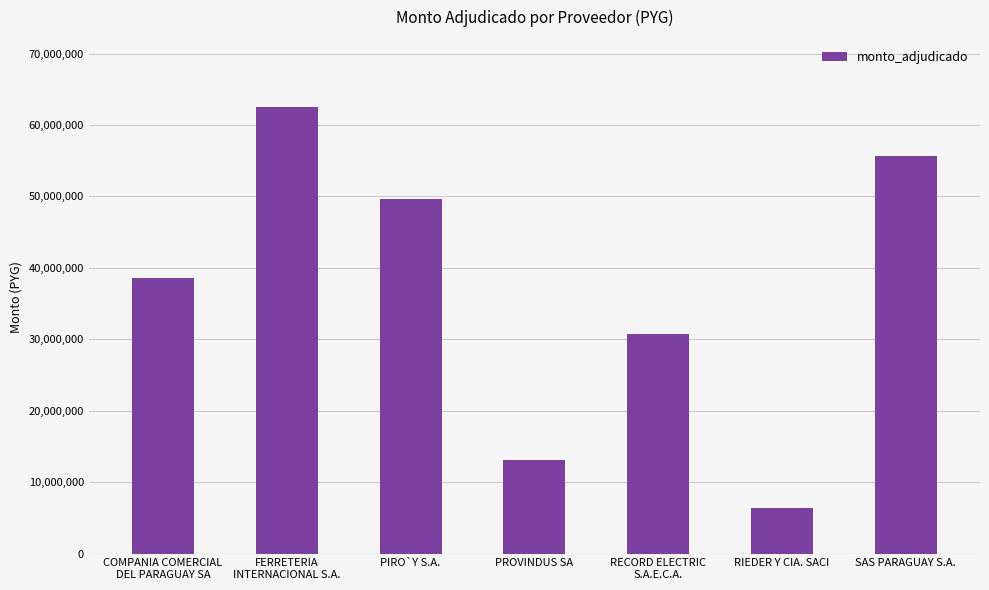

What position from the left is FERRETERIA
INTERNACIONAL S.A.?

2